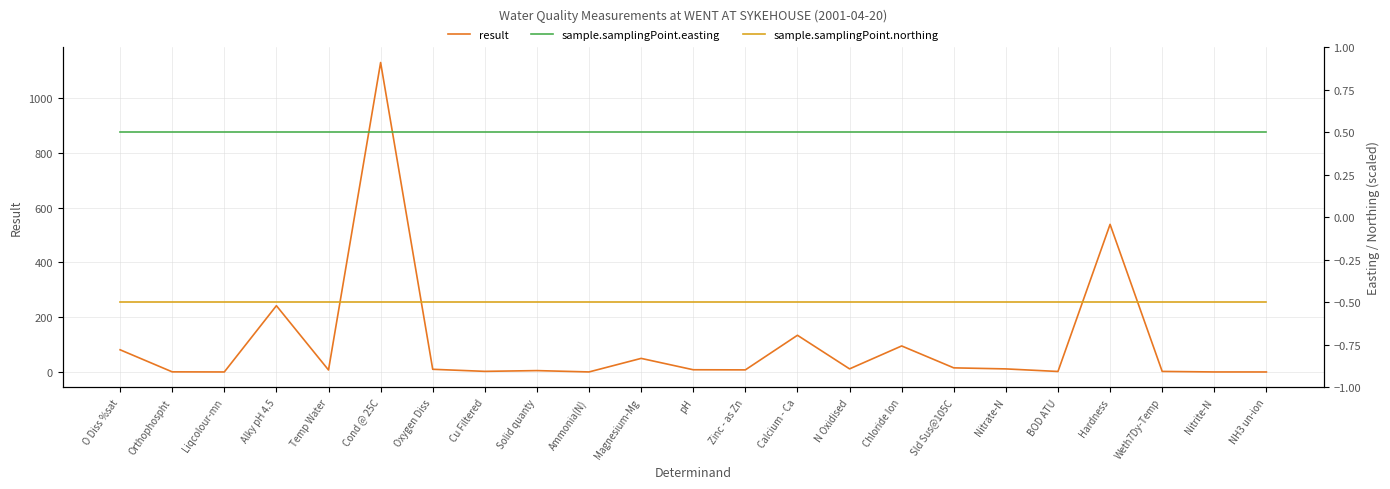

What is the maximum value shown in the chart?

1130.0